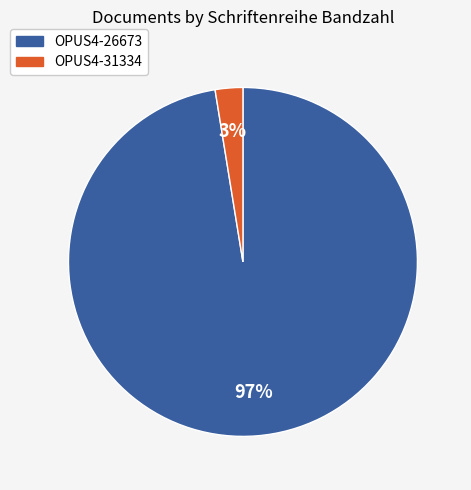

Combined, do OPUS4-31334 and OPUS4-26673 account for over 50%?

Yes